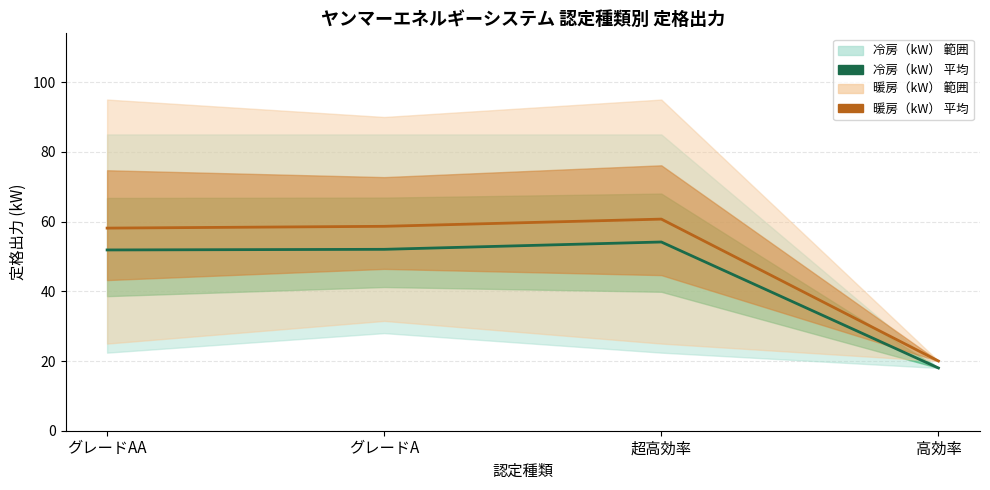

Which series has the largest total across all categories?

暖房（kW） 平均